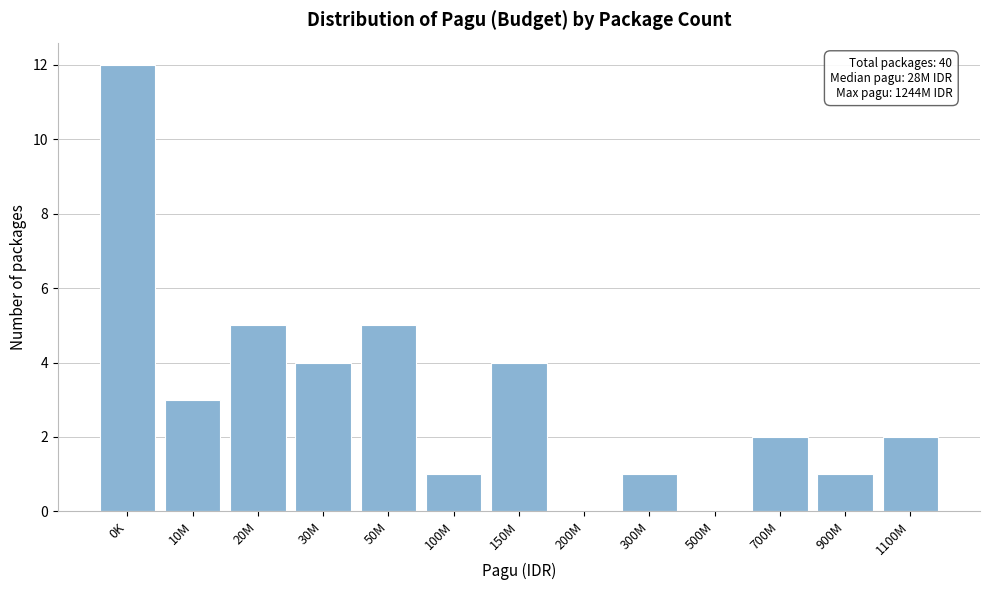

Reading left to right, what are all the values shown in this chart?

0K=12	10M=3	20M=5	30M=4	50M=5	100M=1	150M=4	200M=0	300M=1	500M=0	700M=2	900M=1	1100M=2